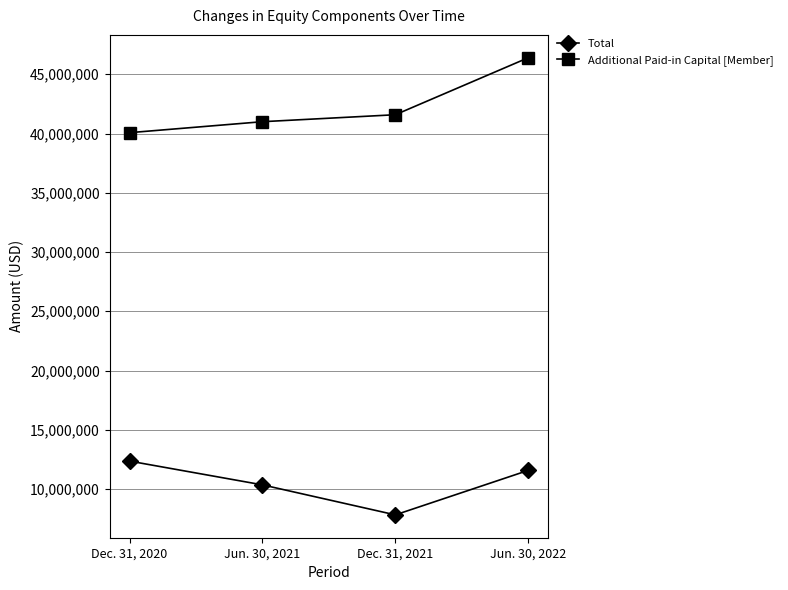

What is the difference between the second highest and minimum values in the Additional Paid-in Capital [Member] series?

1514252